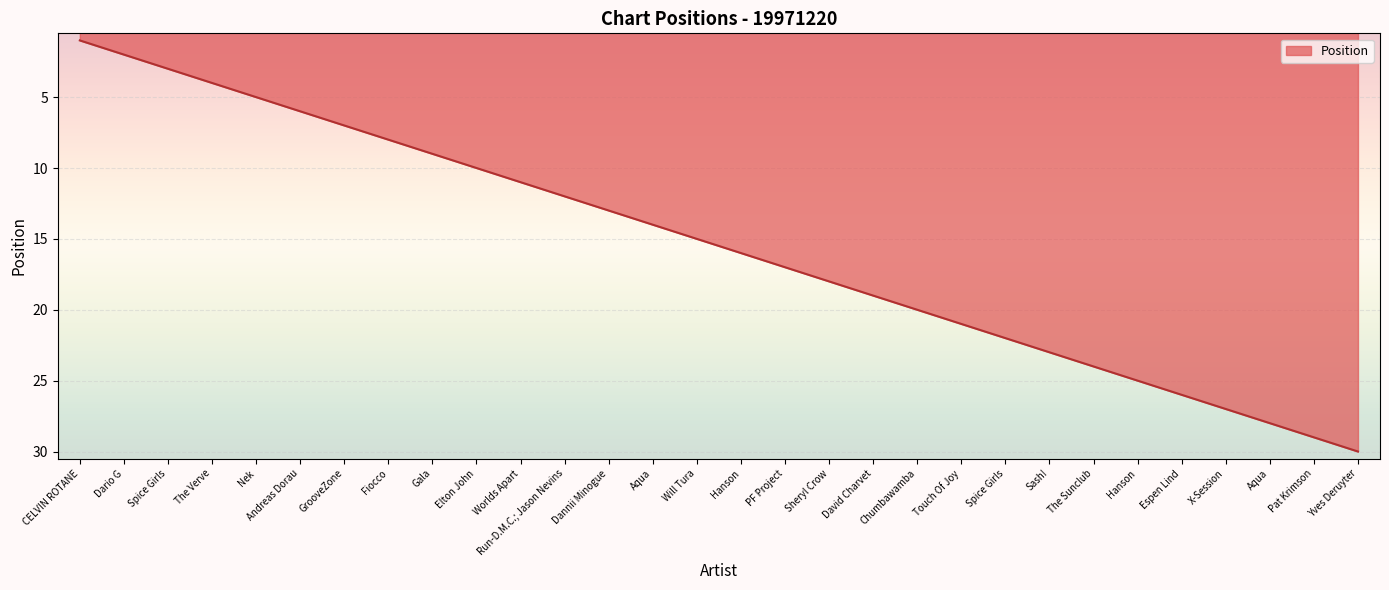

Where does the data first go above 16?

PF Project